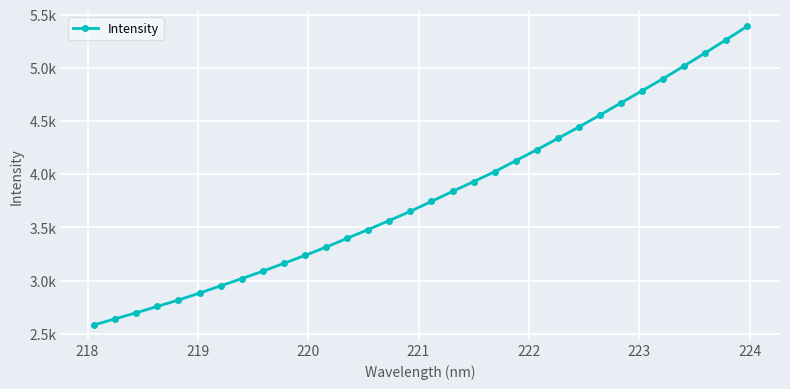

Does the chart have visible grid lines?

Yes